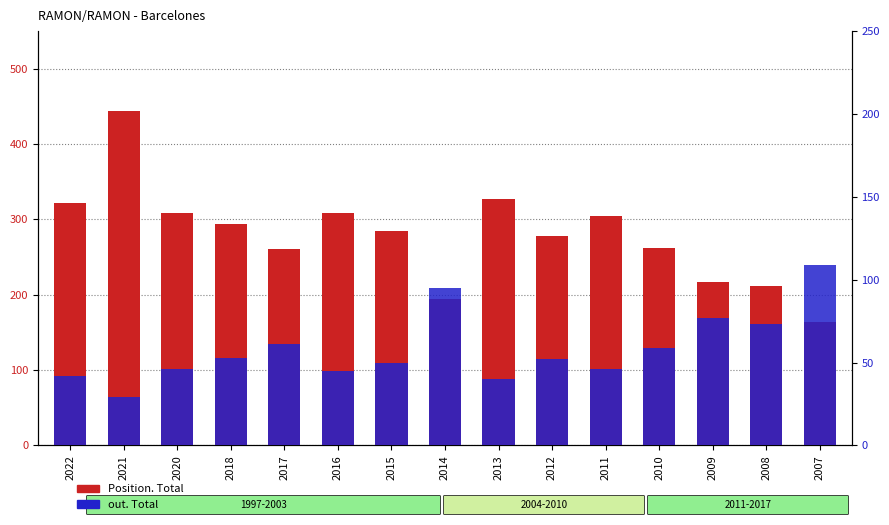

The out. Total series shows 23 at 2017. True or false?

False